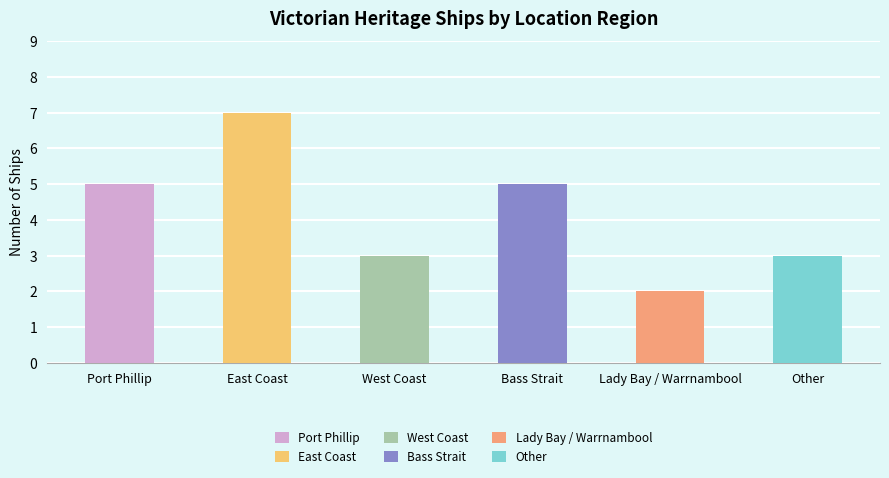

What is the label of the 3rd bar from the left?

West Coast